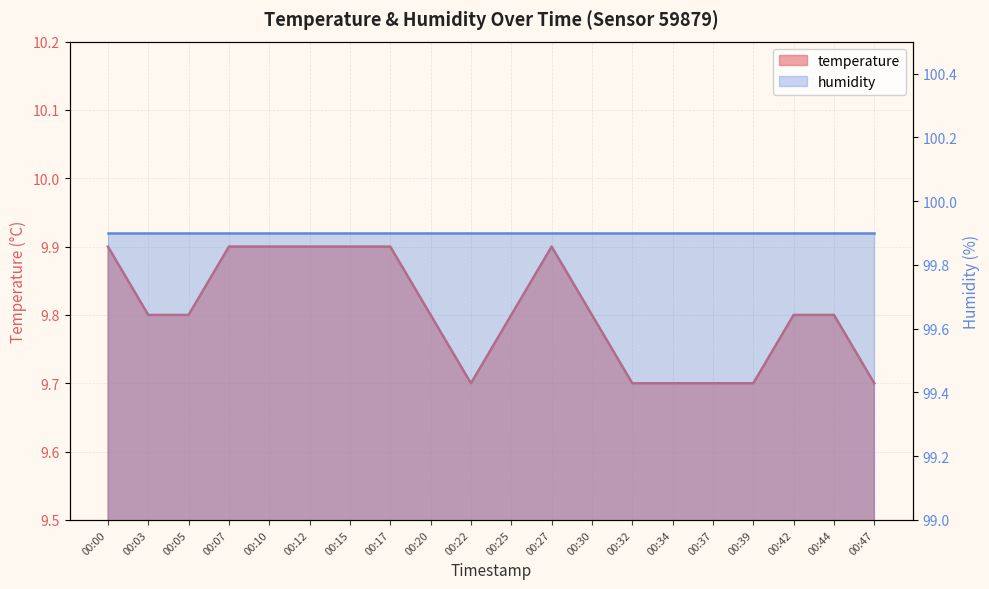

Is it true that the value at 00:37 is 16.1?

False